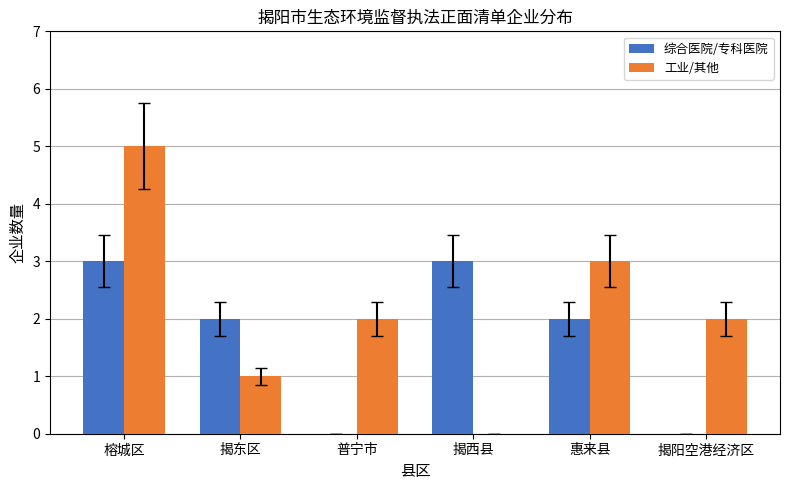

What is the total value across all series at 揭西县?

3